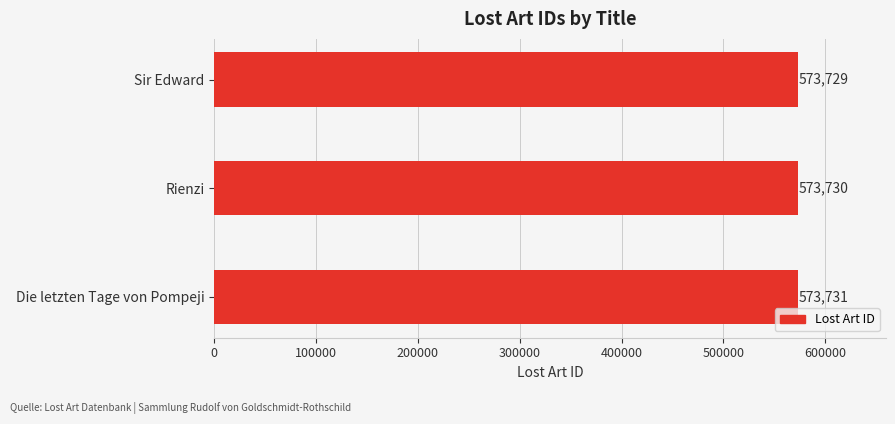

What position from the top is Sir Edward?

1